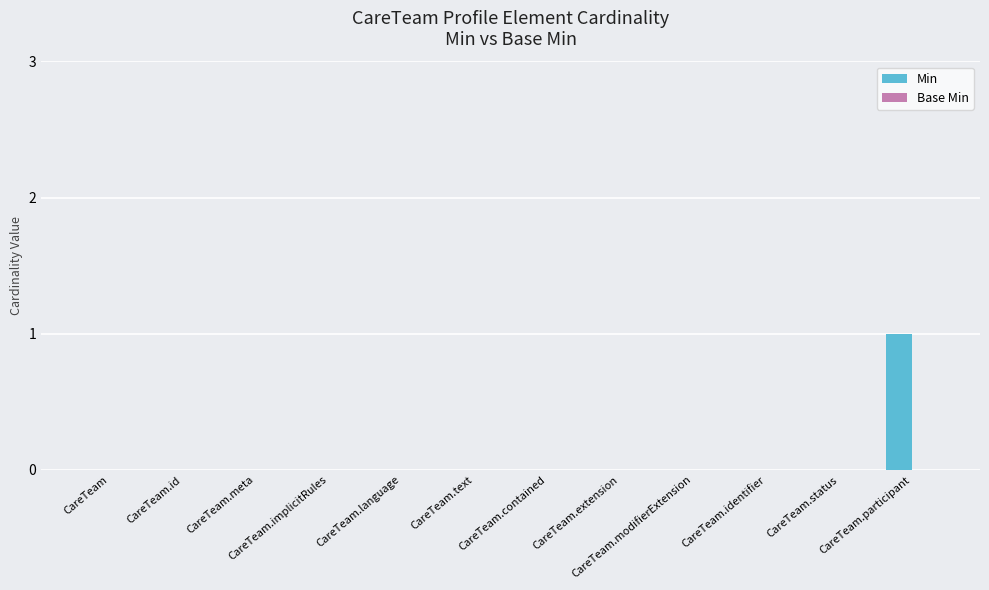

Does the chart contain stacked bars?

No